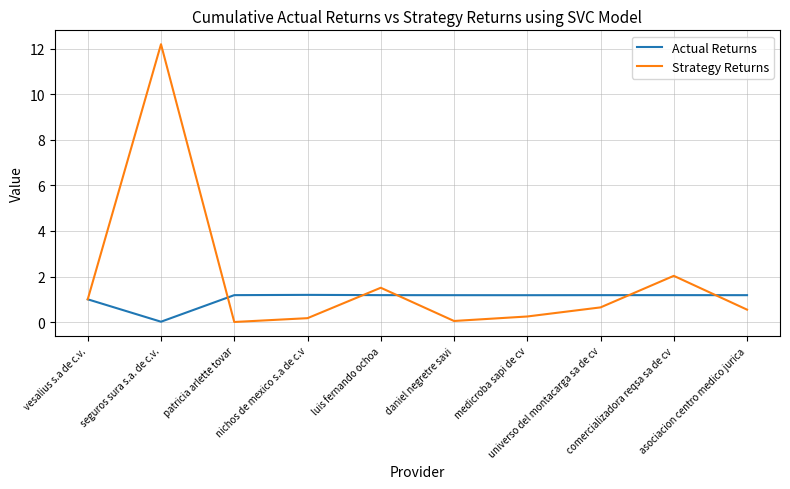

Between daniel negretre savi and universo del montacarga sa de cv, which series saw the biggest shift?

Strategy Returns